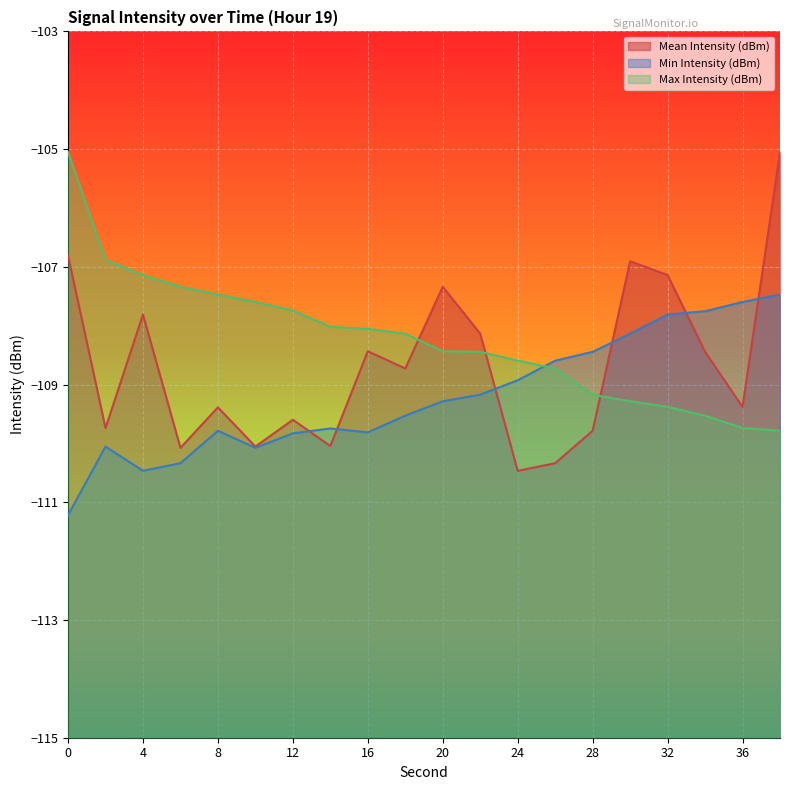

Is it true that Min Intensity (dBm) equals -108.4 at 28?

True